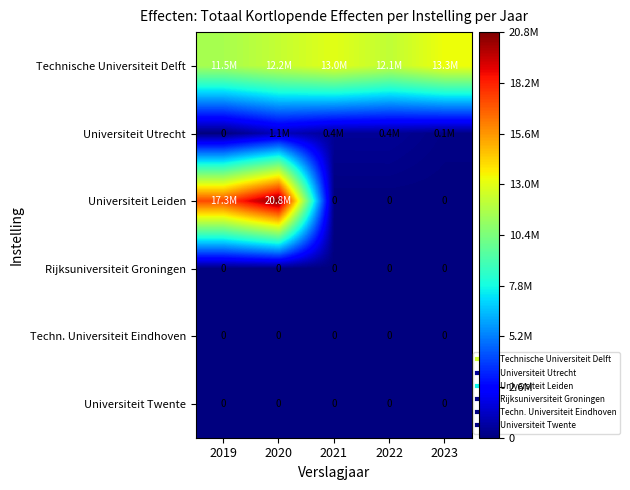

Which series has the widest spread of values?

Universiteit Leiden